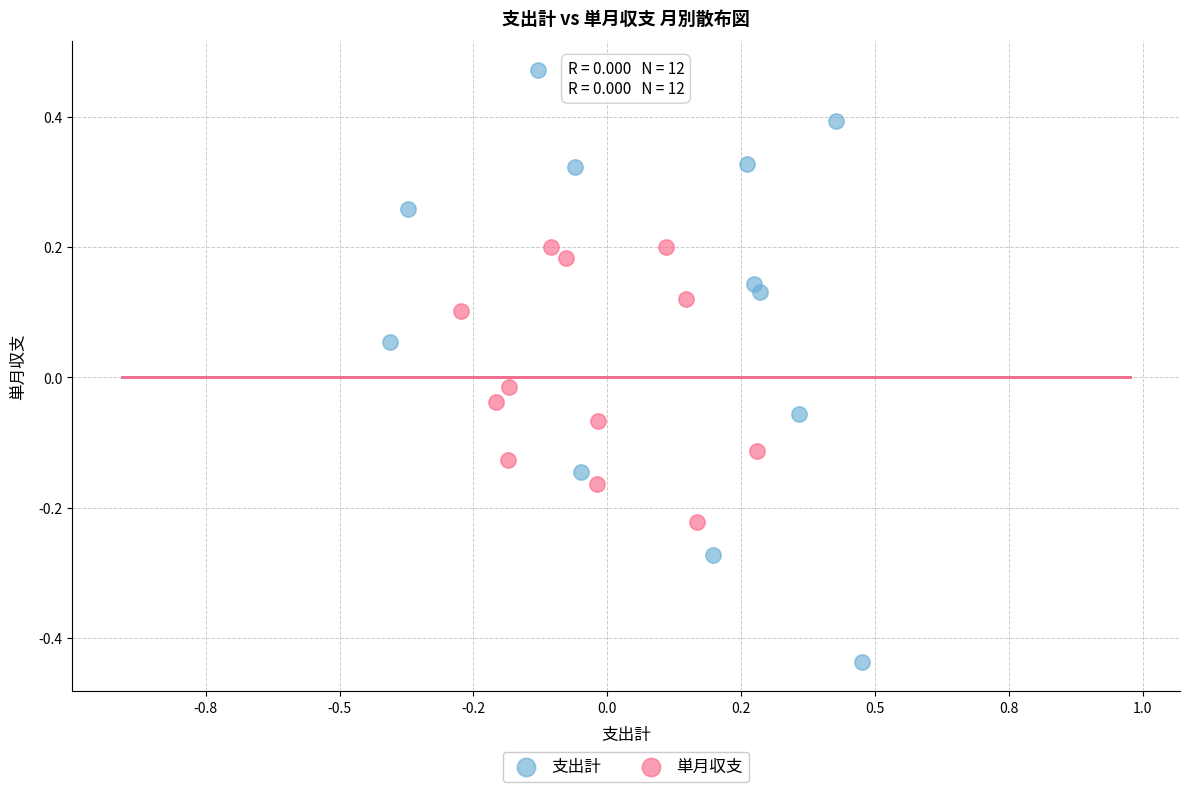

Which series reaches the maximum Y coordinate?

支出計